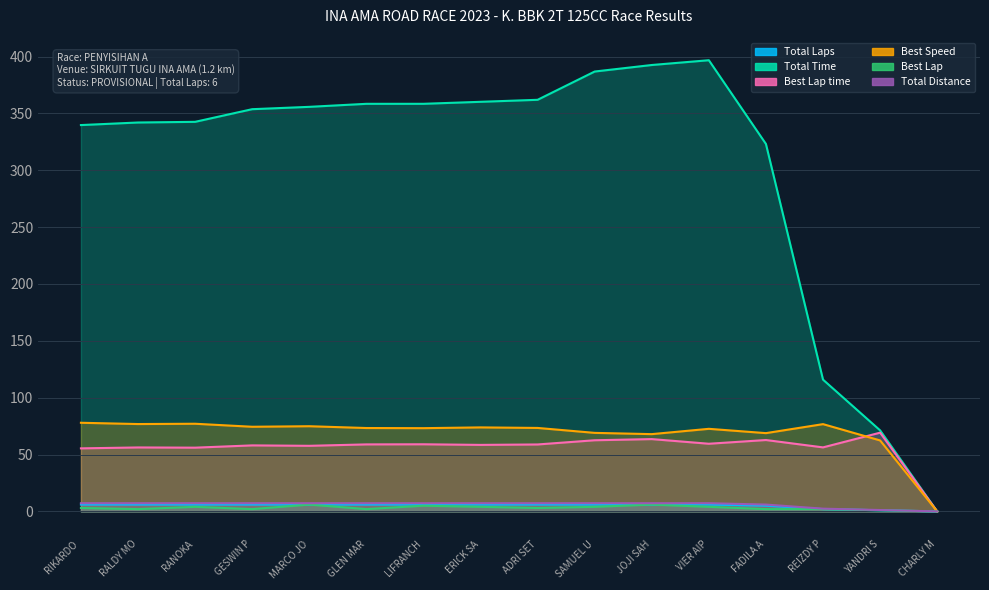

True or false: Best Speed and Total Laps cross at least once.

False